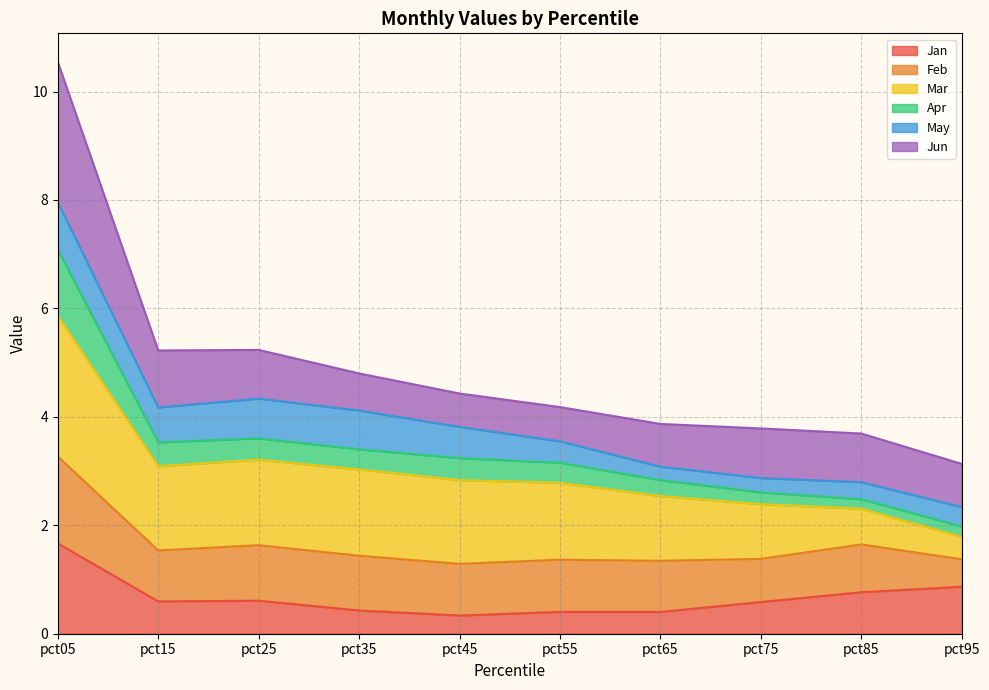

Which category has the highest value in the Jan series?

pct05